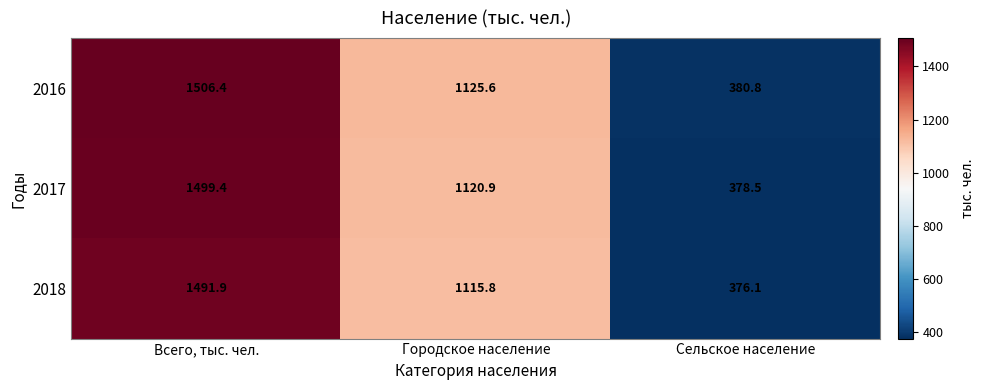

How many categories are shown in the chart?

3